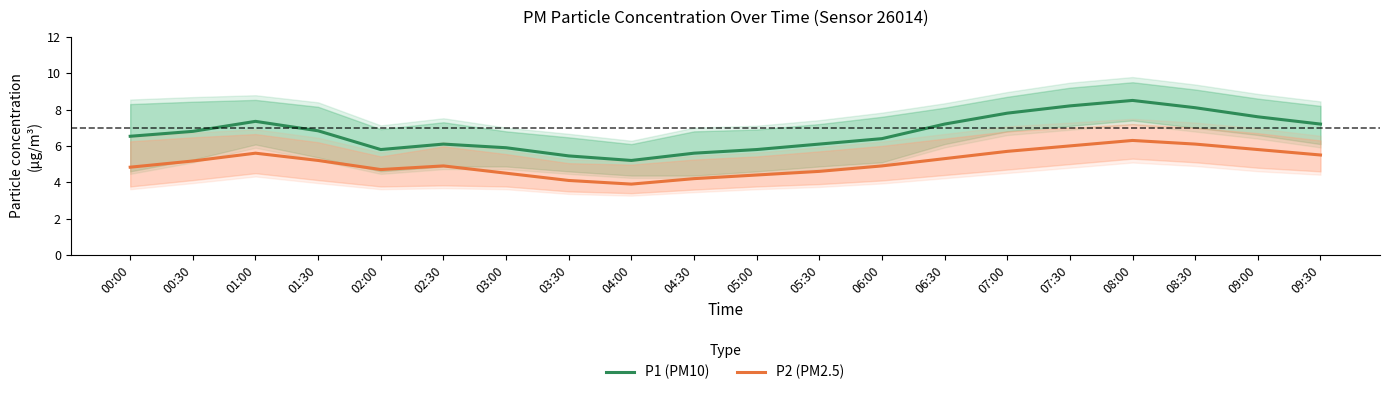

Where is P1 (PM10) nearest to the value 6?

02:30